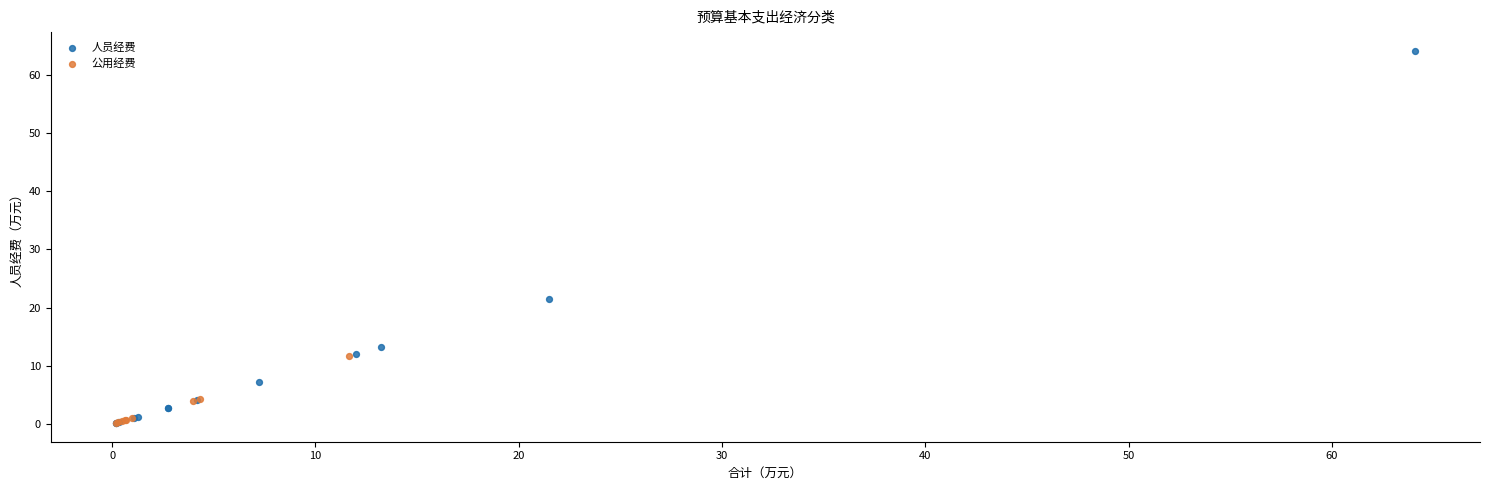

Which series contains the highest Y value?

人员经费